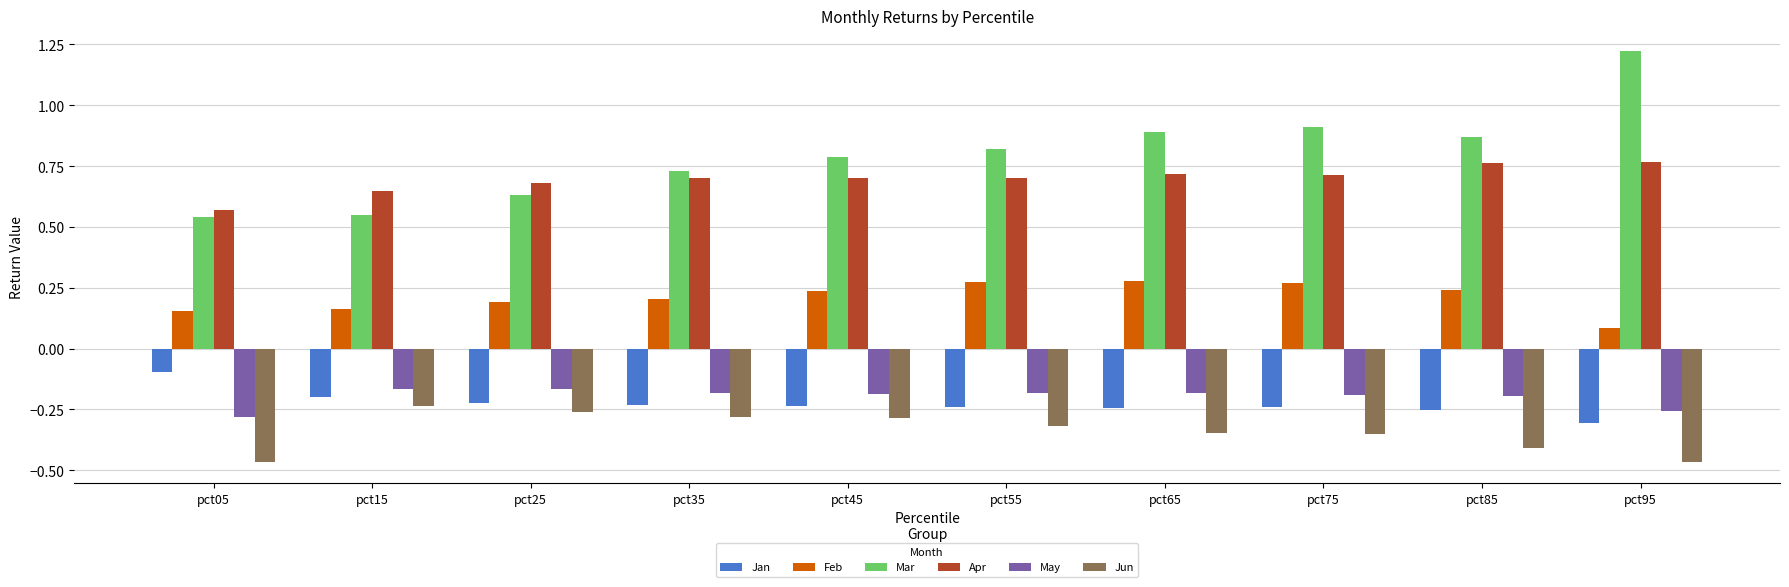

How many Apr values are between 0 and 1?

10